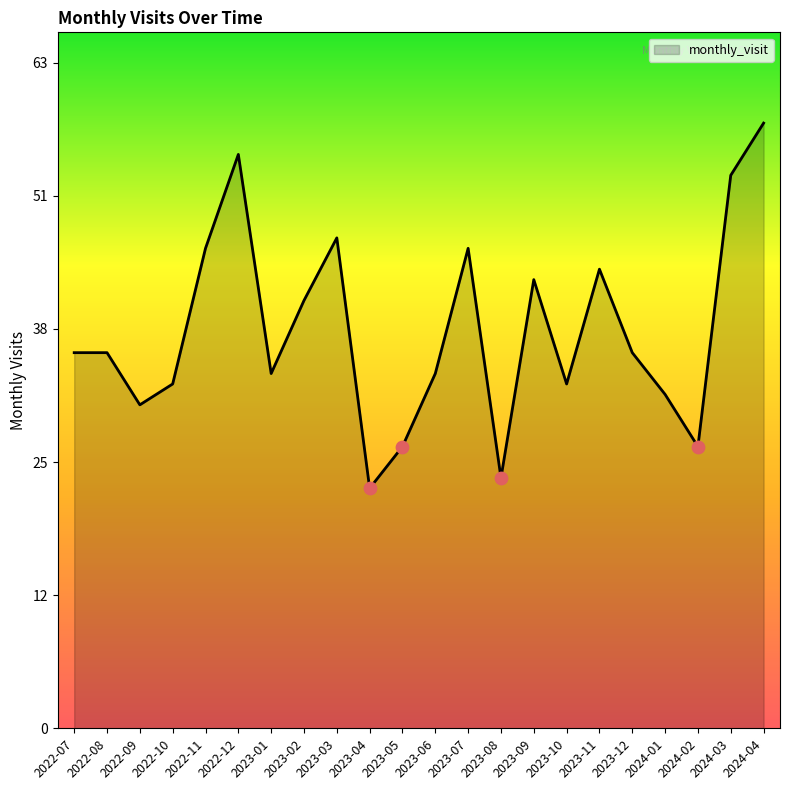

What is the ratio of the value at 2023-06 to the value at 2023-09?

0.8